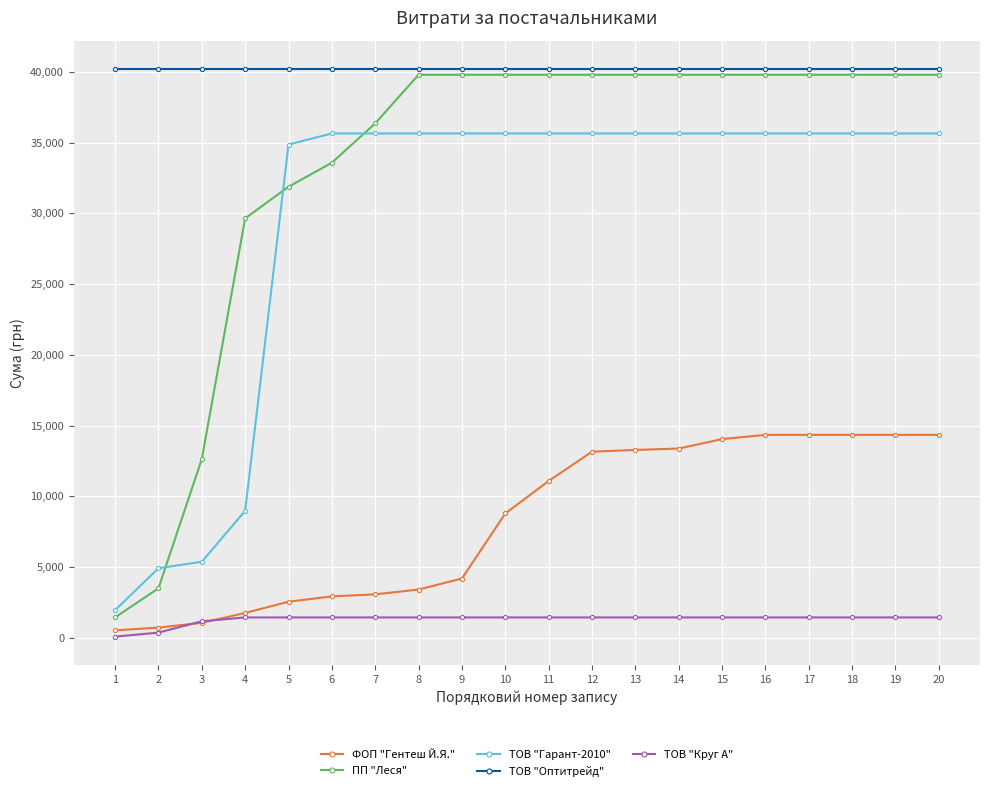

Where is ТОВ "Гарант-2010" nearest to the value 18799?

4